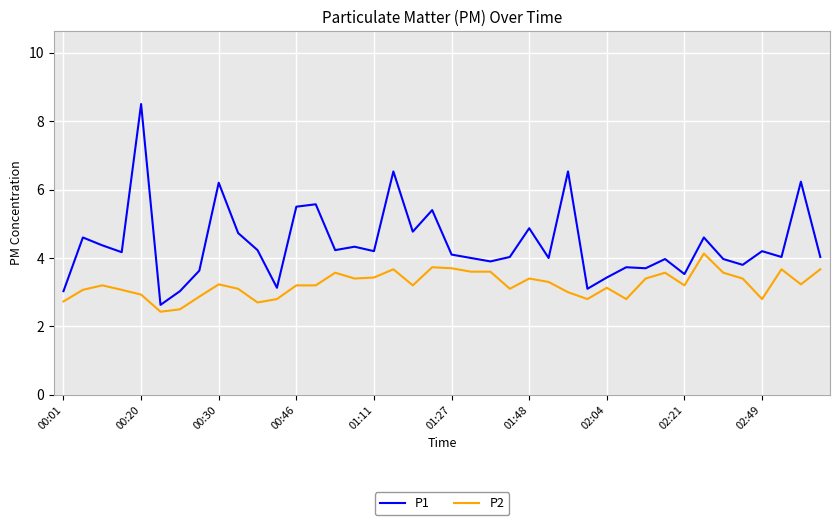

Rank the series by their maximum value, from lowest to highest.

P2, P1